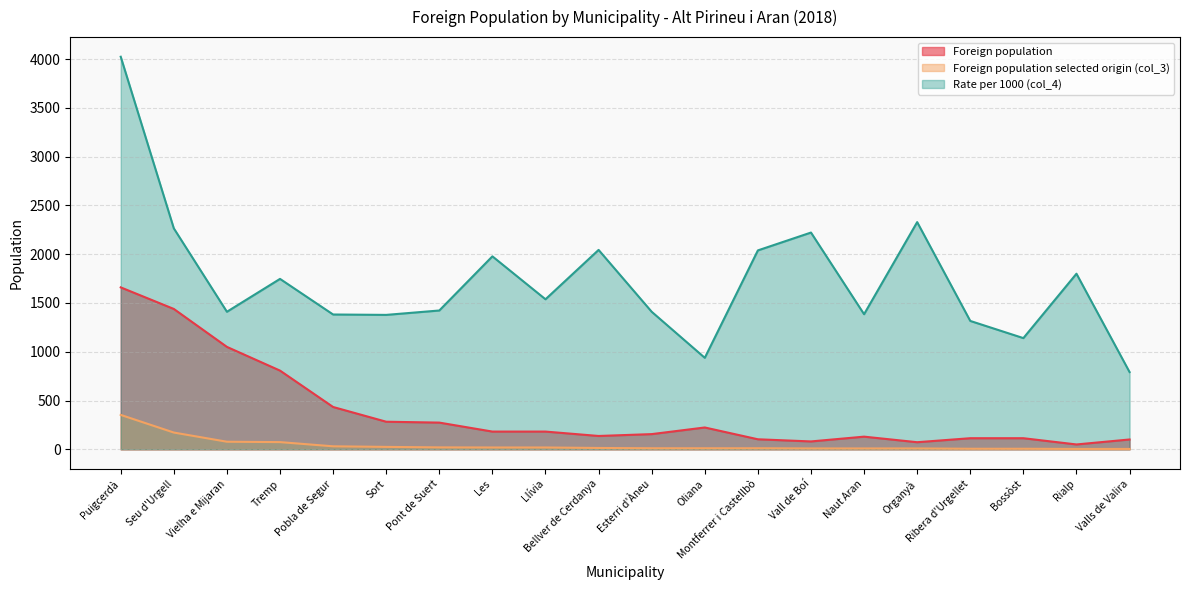

True or false: Foreign population has more than 0 interior local peaks.

True